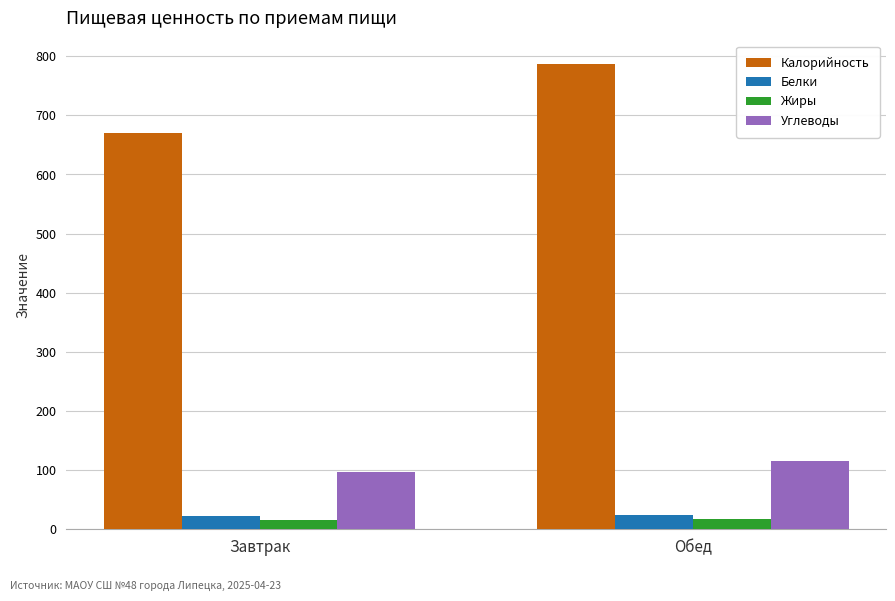

At how many categories does at least one series exceed 241?

2